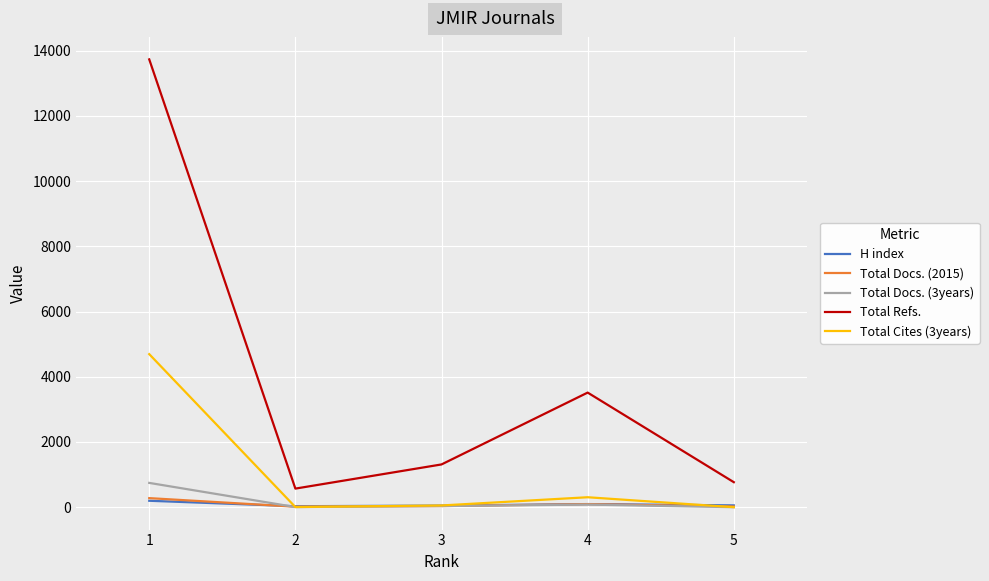

At which category is the sum across all series the highest?

1